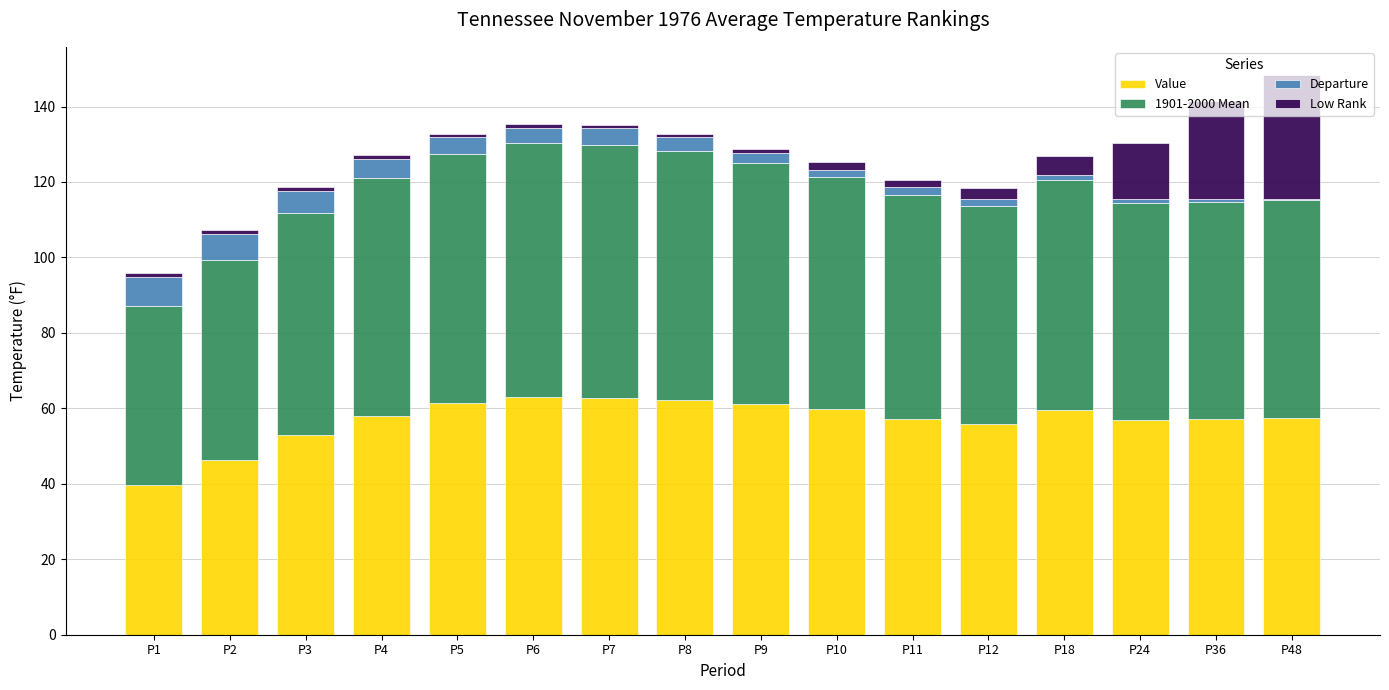

Are the bars grouped side by side (vs. stacked)?

No